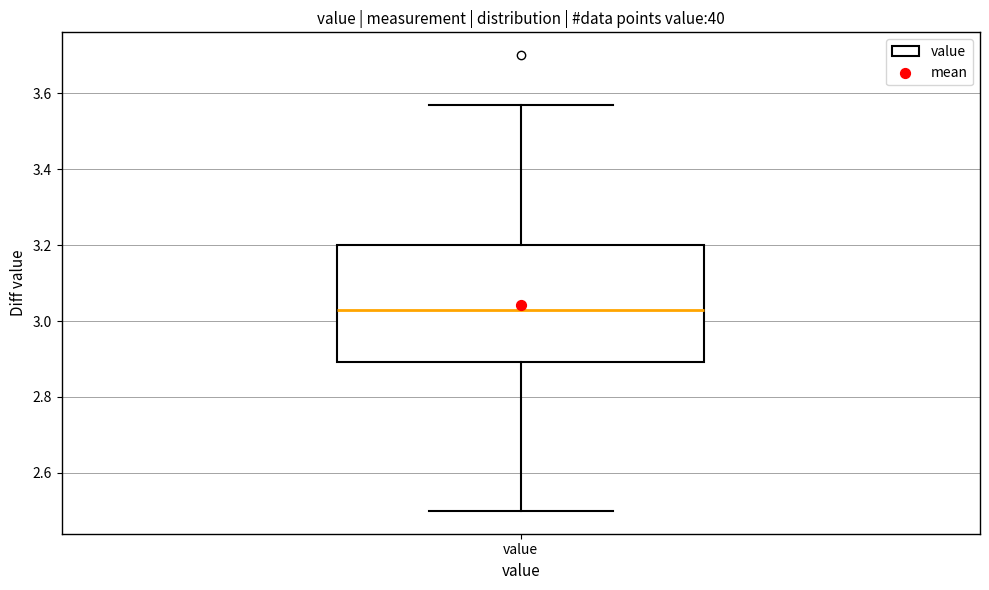

Transcribe this box plot: give where the median line is, the range the box spans, and where the two whiskers end, as read against the y-axis. The values are not printed on the chart, so give them approximately, as read against the axis.

median 3.04, box 2.90 to 3.20, whiskers 2.50 to 3.58